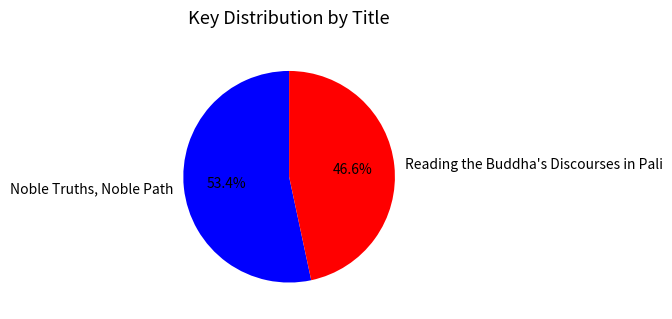

Is there any slice that represents more than half of the pie?

Yes